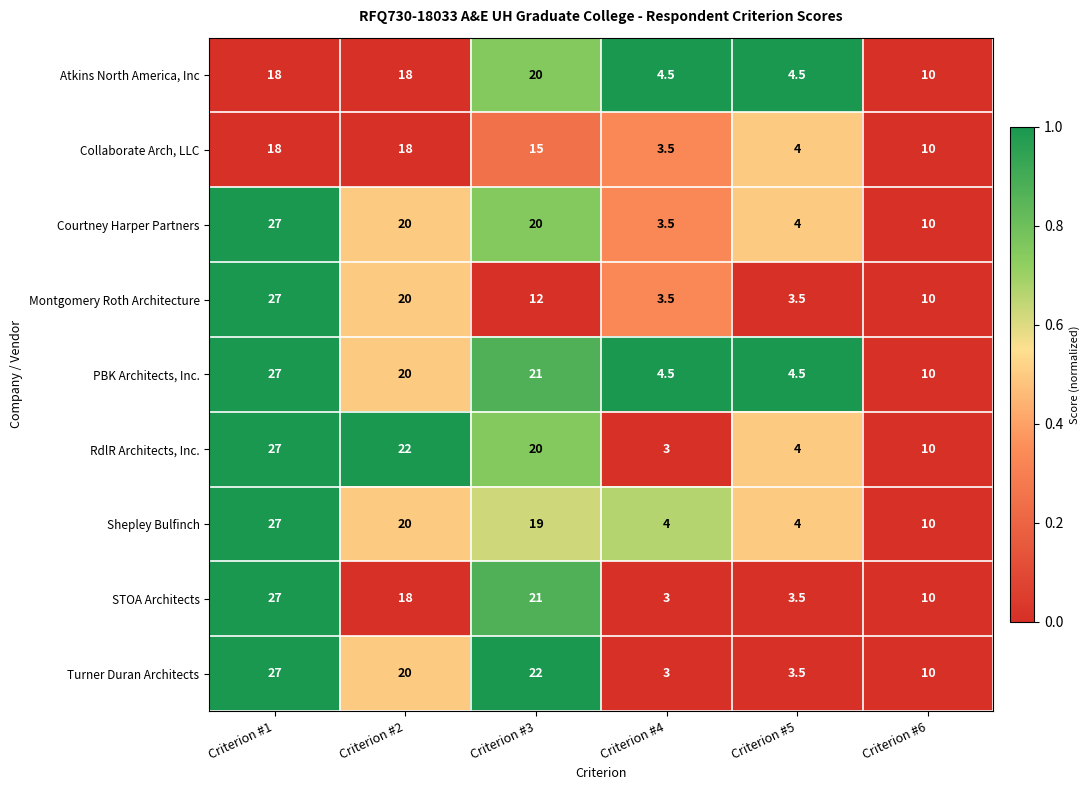

How many categories are shown in the chart?

6